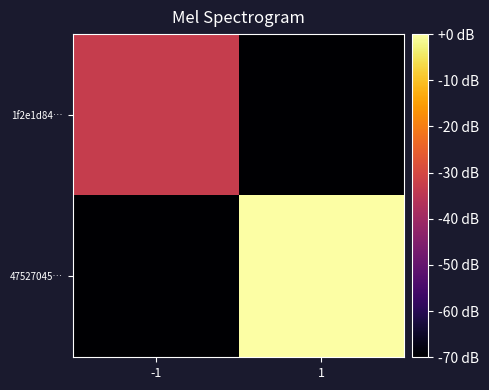

List the series in order of their overall mean, lowest first.

1f2e1d84…, 47527045…